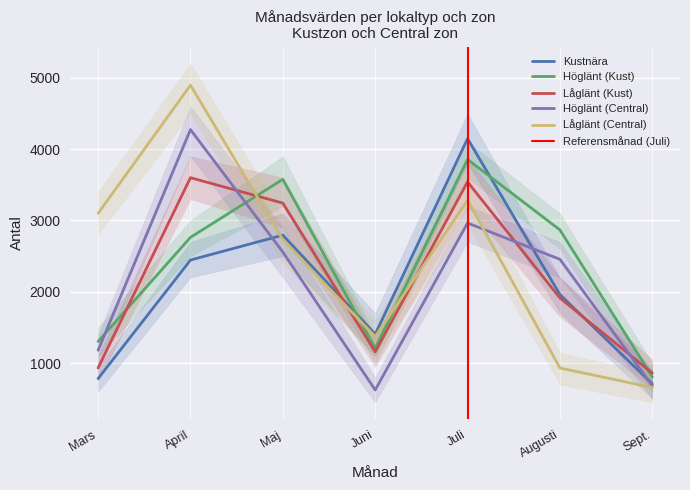

What is the value of the Låglänt (Central) point at the 7th from the left?

658